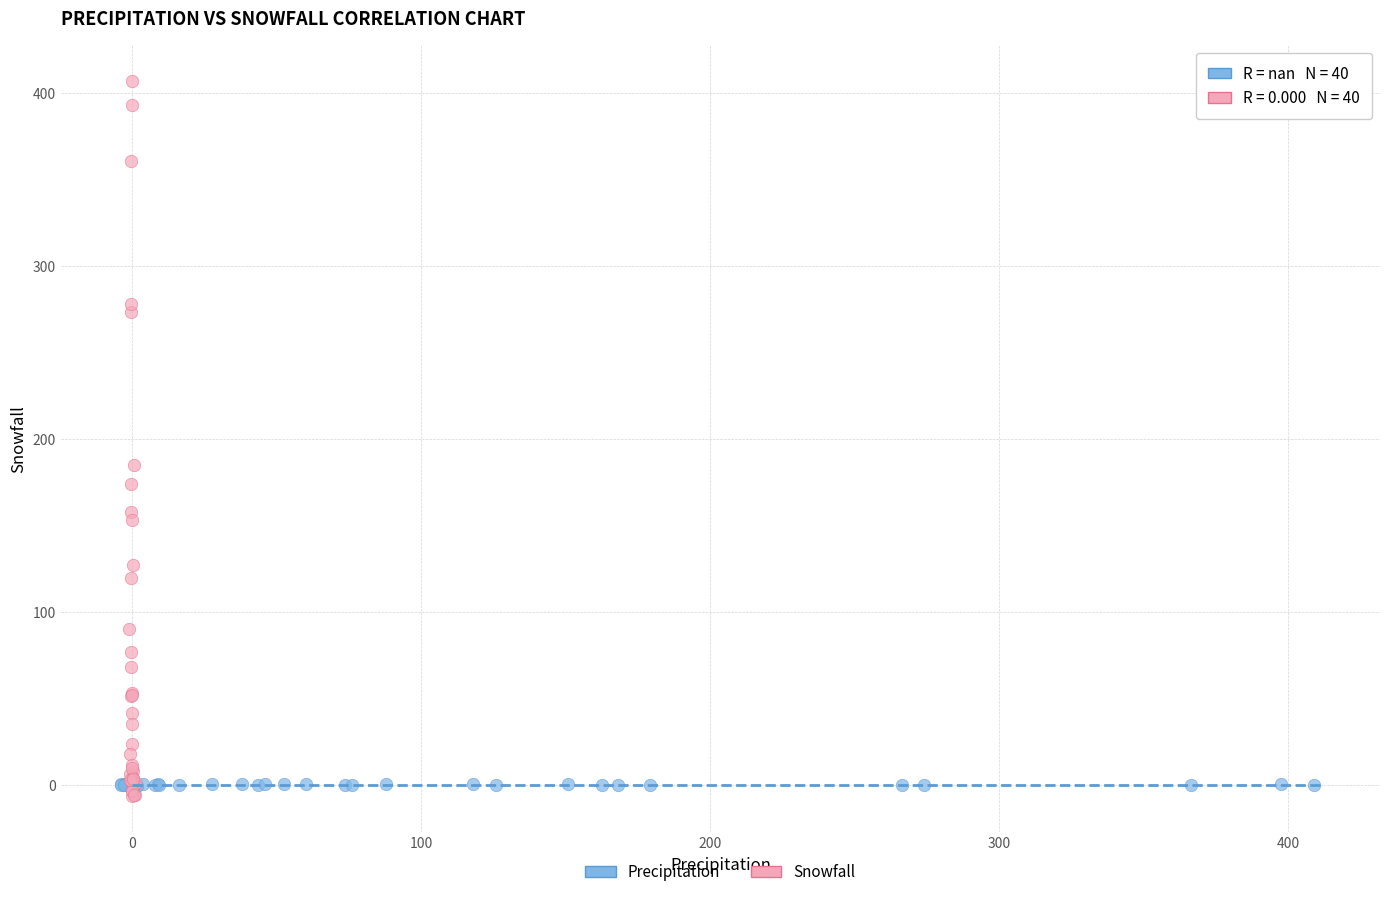

Which series contains the highest Y value?

Snowfall